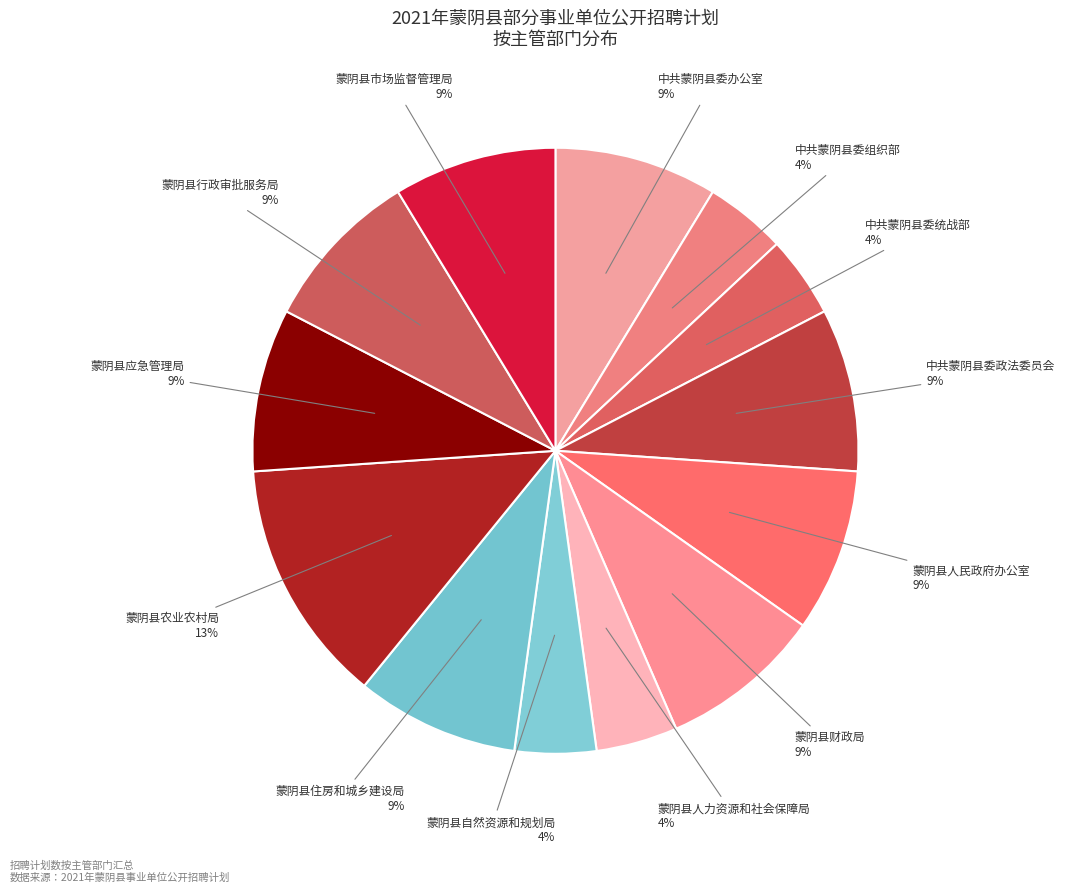

Do 中共蒙阴县委办公室 and 中共蒙阴县委统战部 together represent more than half of the pie?

No